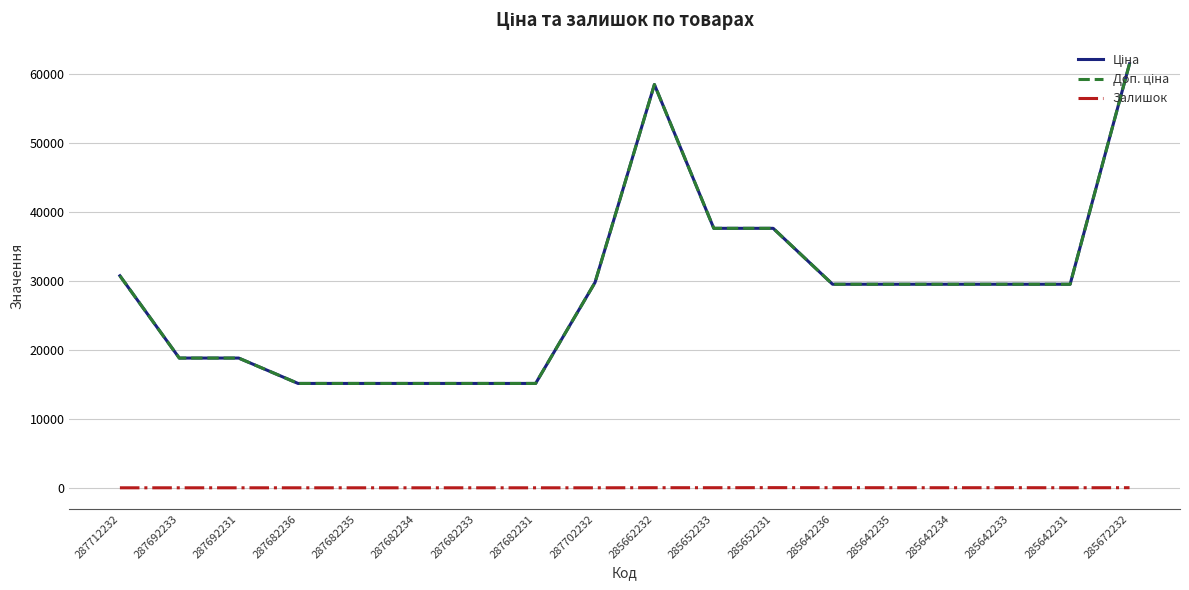

How many interior local peaks does the Залишок series have?

3